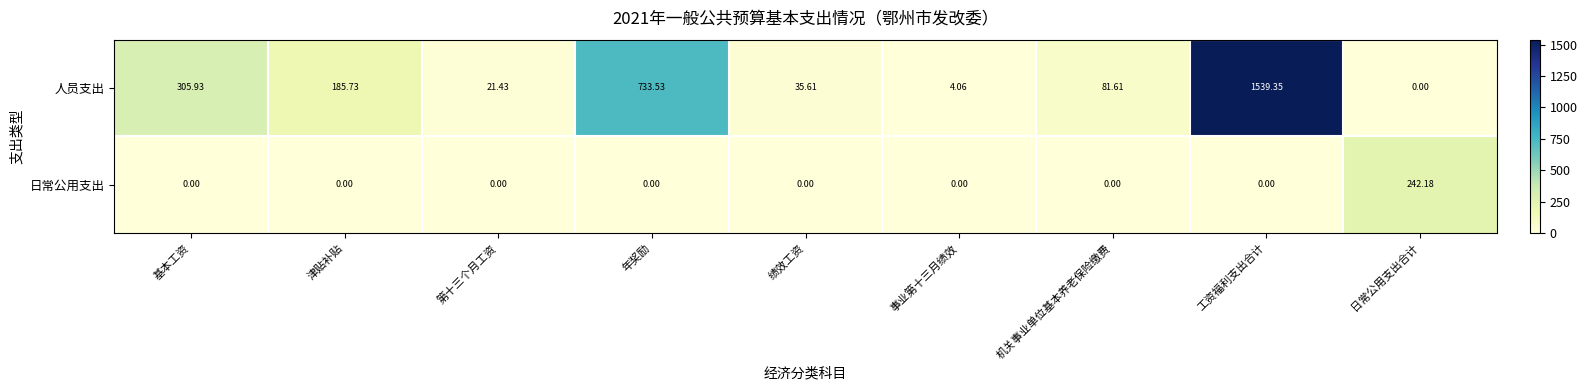

Which series has the widest spread of values?

人员支出